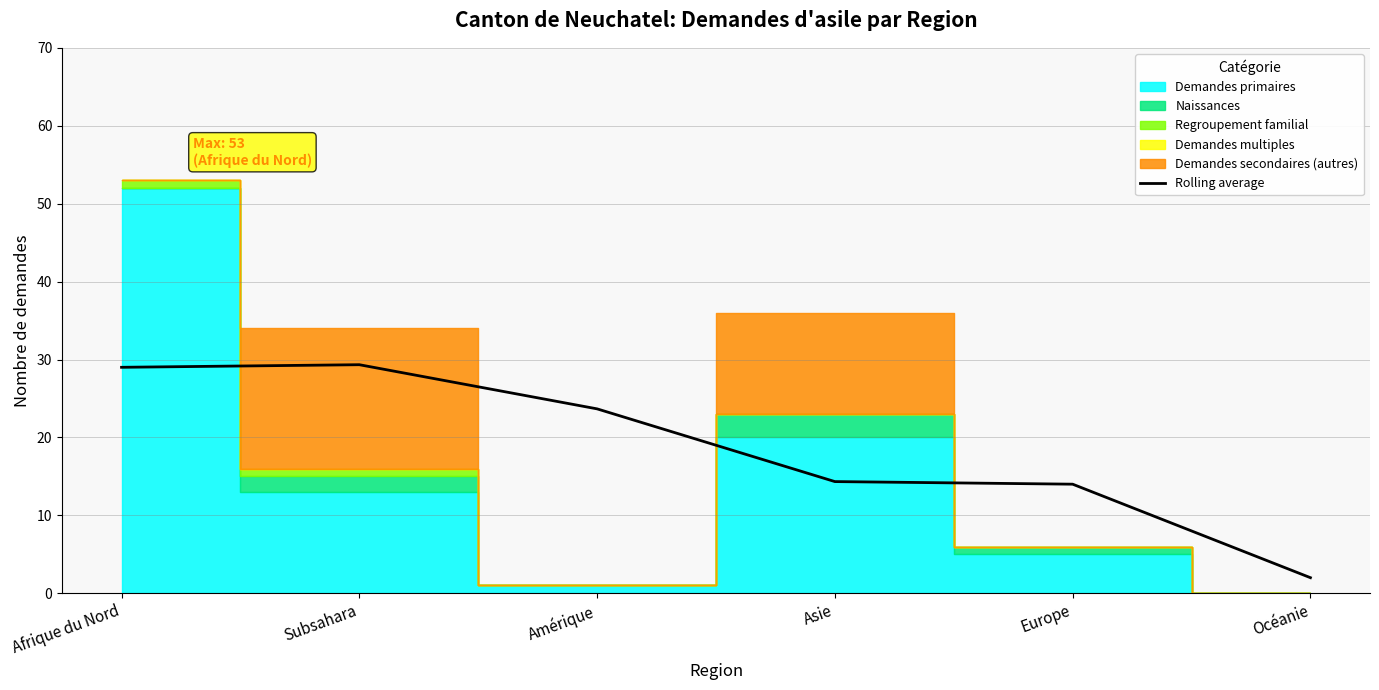

Is it true that Rolling average equals 29.3 at Subsahara?

True